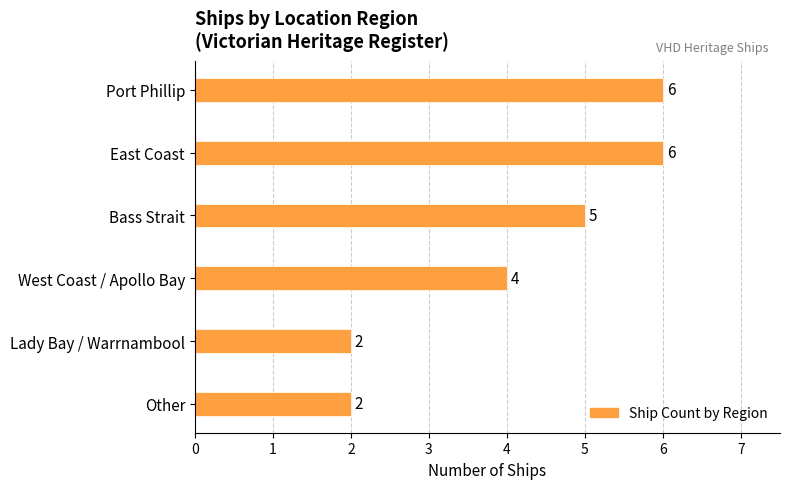

What is the difference between the second highest and minimum values?

4